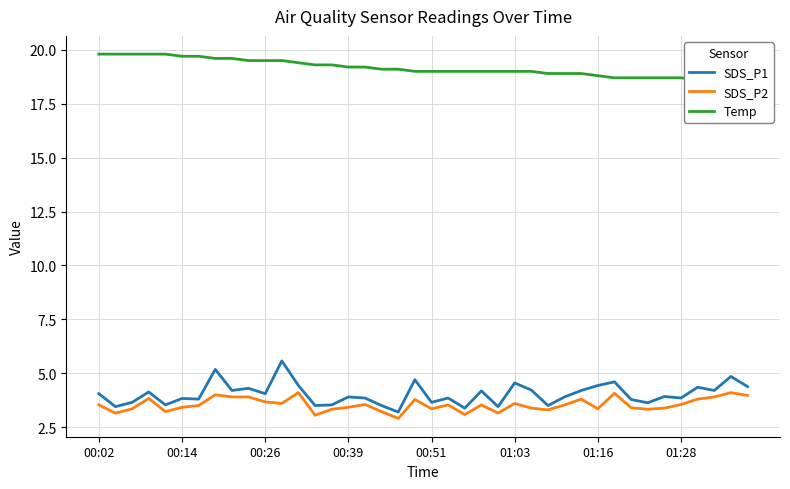

Does the chart display data point markers on the line(s)?

No